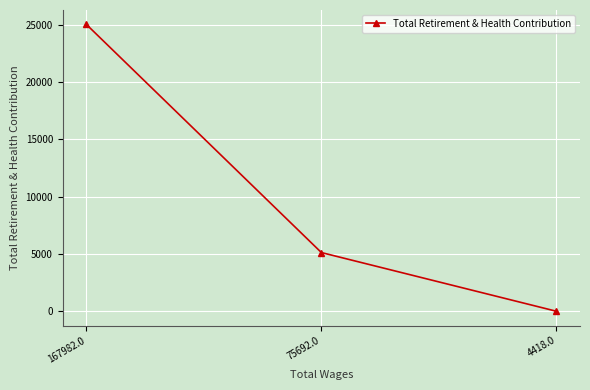

What position from the left is 75692.0?

2